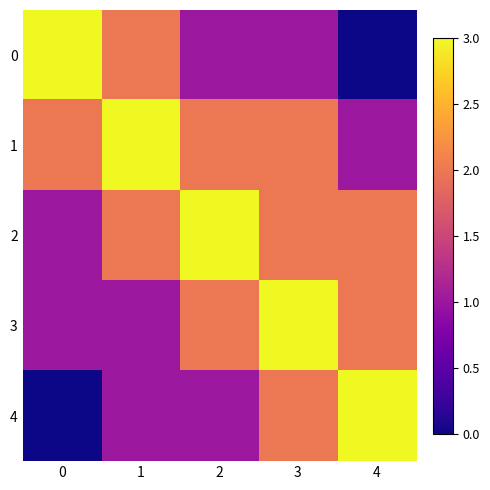

Which has a higher value, 1 or 3?

1